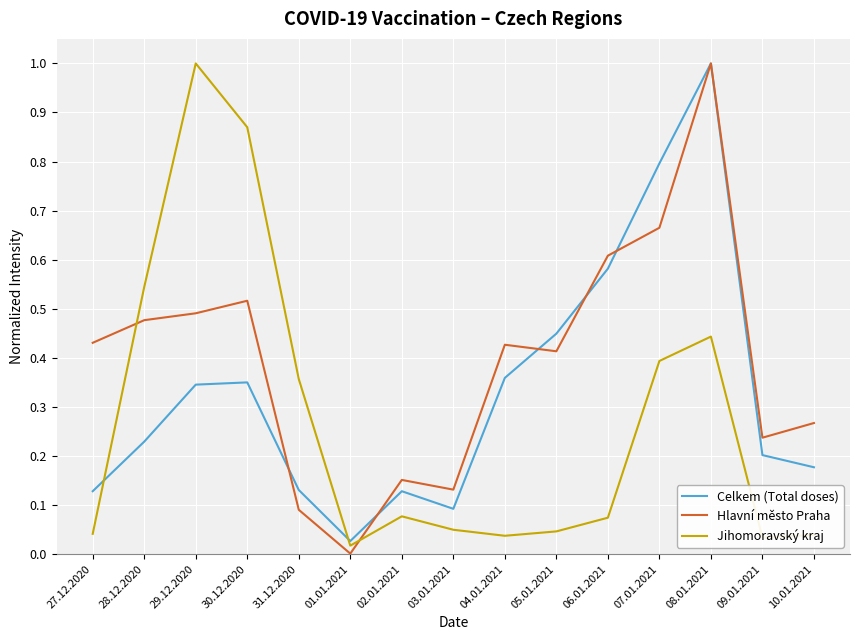

True or false: Celkem (Total doses) has a value of 0.0 at 02.01.2021.

False